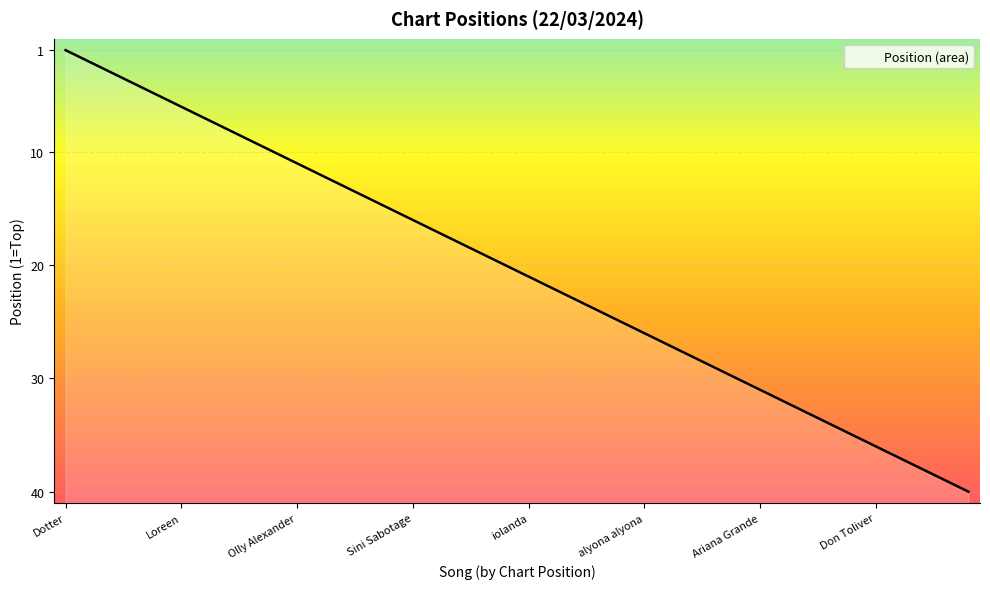

What is the difference between the second highest and second lowest values?

37